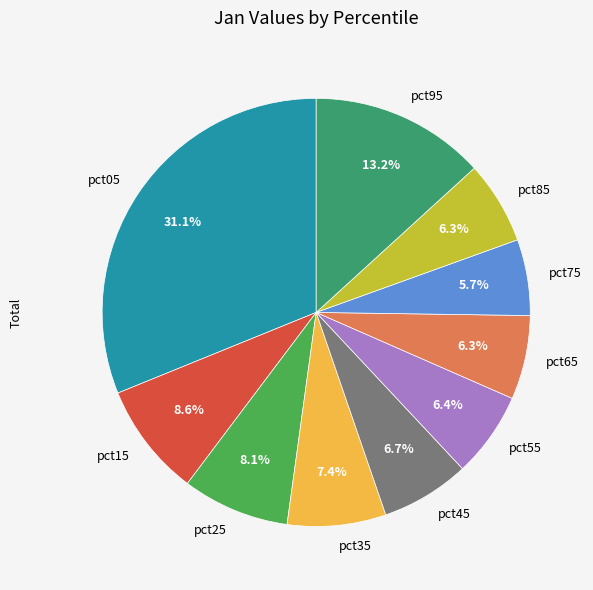

Is it true that pct35 is 1% of the pie?

False